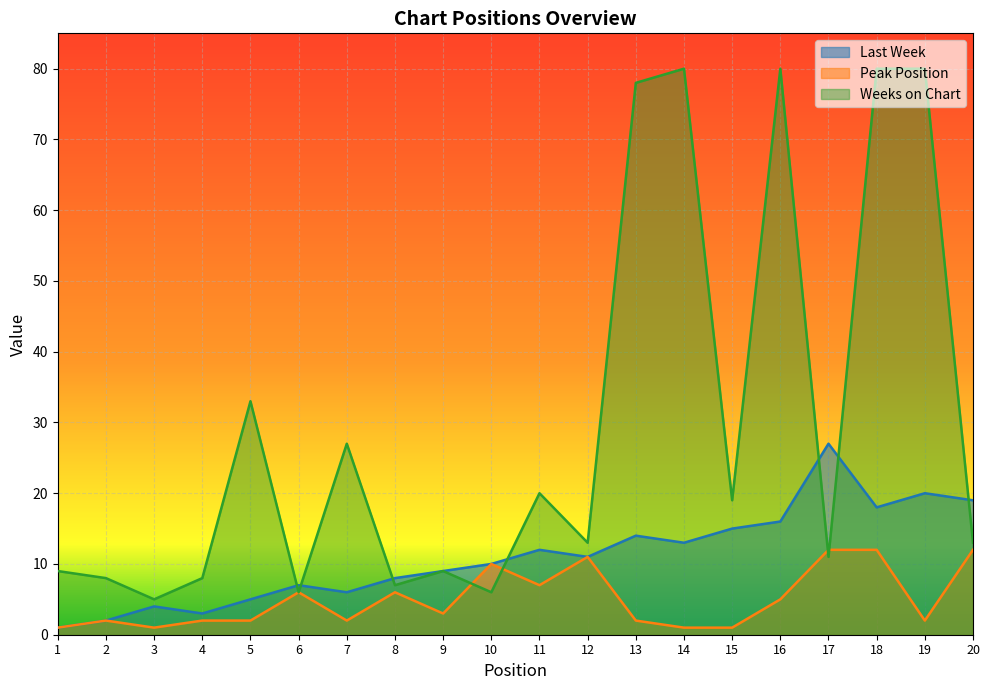

Between which two adjacent categories do Weeks on Chart and Last Week first intersect?

5 and 6